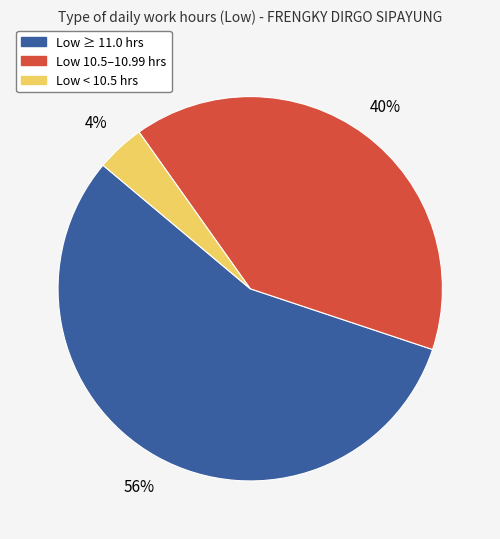

Count the number of slices in the pie.

3